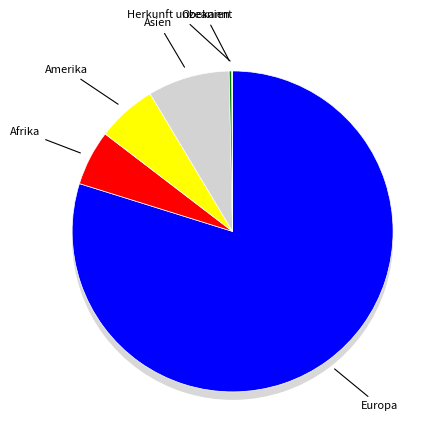

What is the largest slice in the pie chart?

Europa